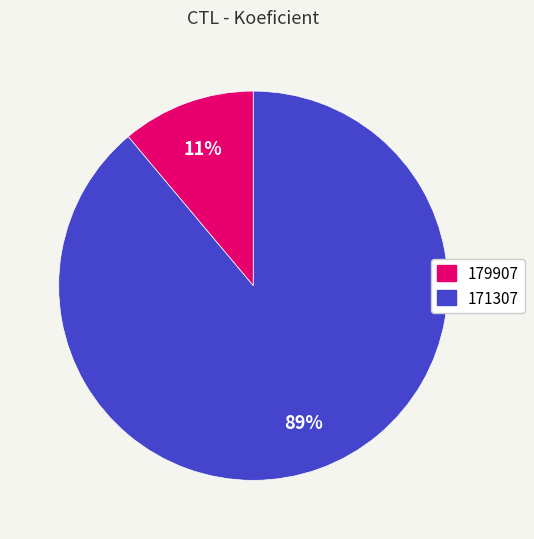

Is it true that 171307 is 89% of the pie?

True